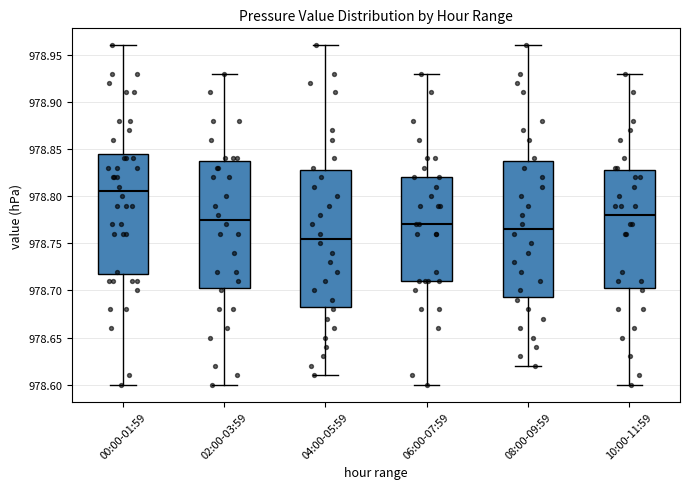

Where does the lower whisker of the box for 08:00-09:59 end on the y-axis? The values are not printed on the chart, so give them approximately, as read against the axis.

978.620